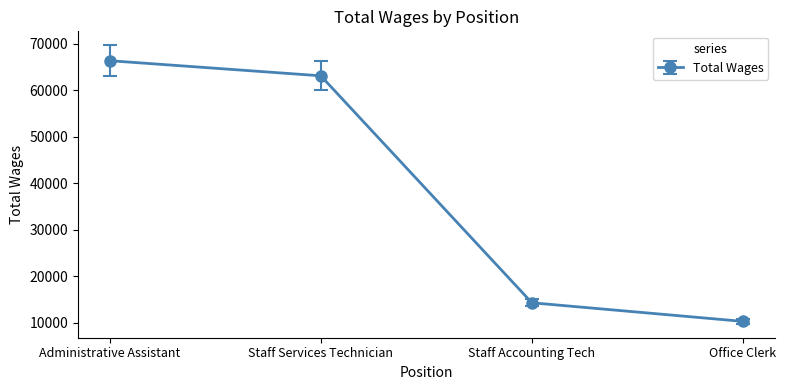

How many distinct data groups are displayed?

1